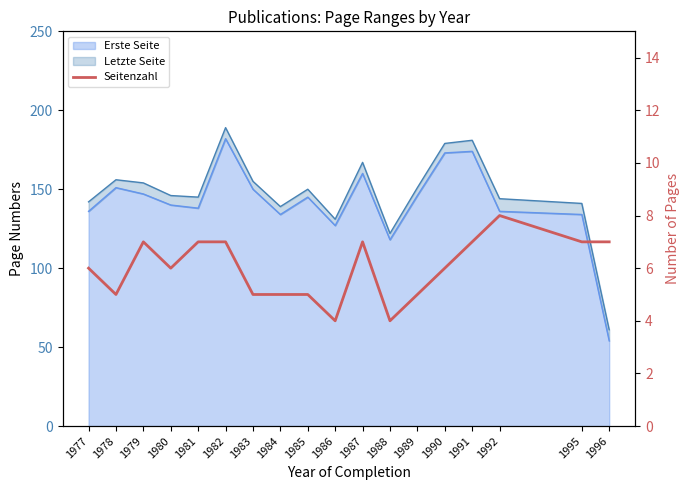

True or false: the data has more than 0 interior local peaks.

True